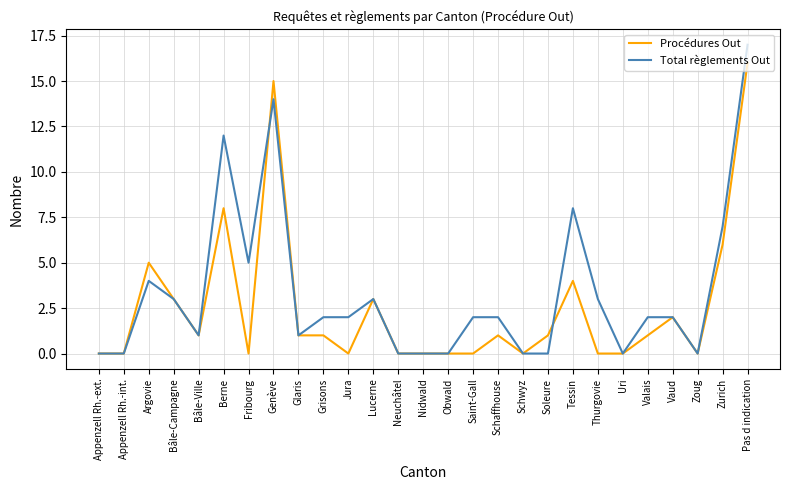

At which category is the sum across all series the highest?

Pas d indication